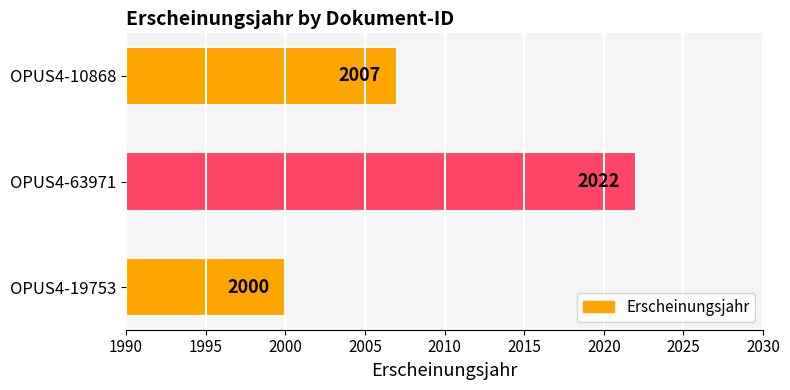

Reading top to bottom, what are all the values shown in this chart?

2007	2022	2000